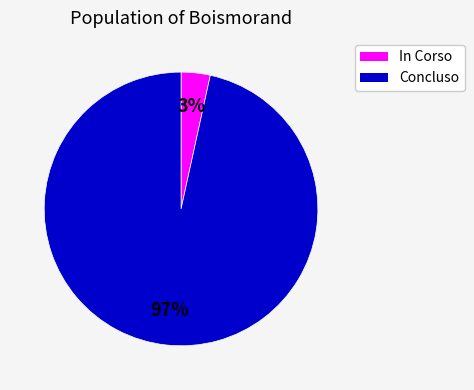

Count the number of slices in the pie.

2